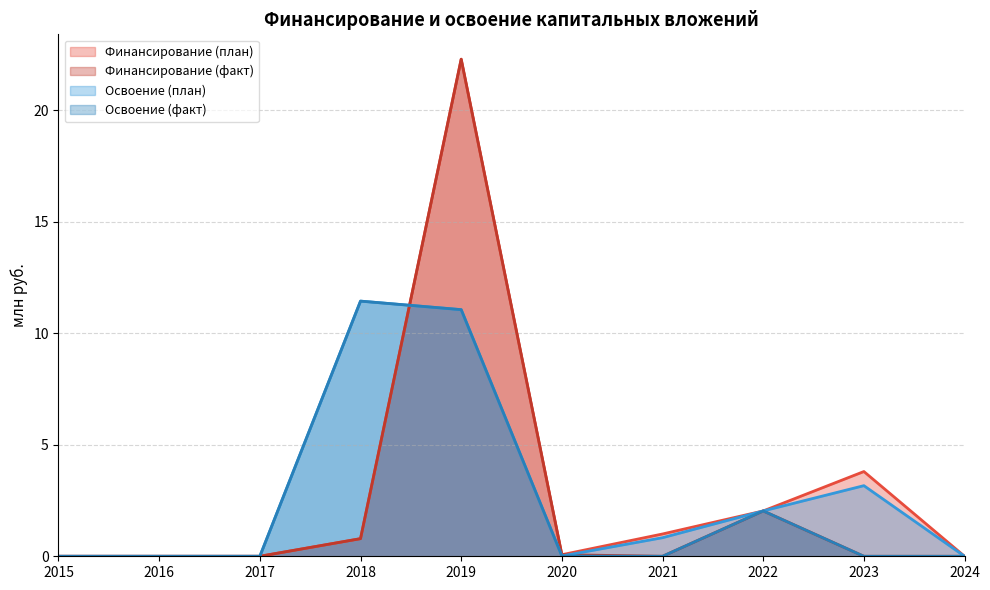

True or false: Финансирование (план) has a value of 0.1 at 2020.

False